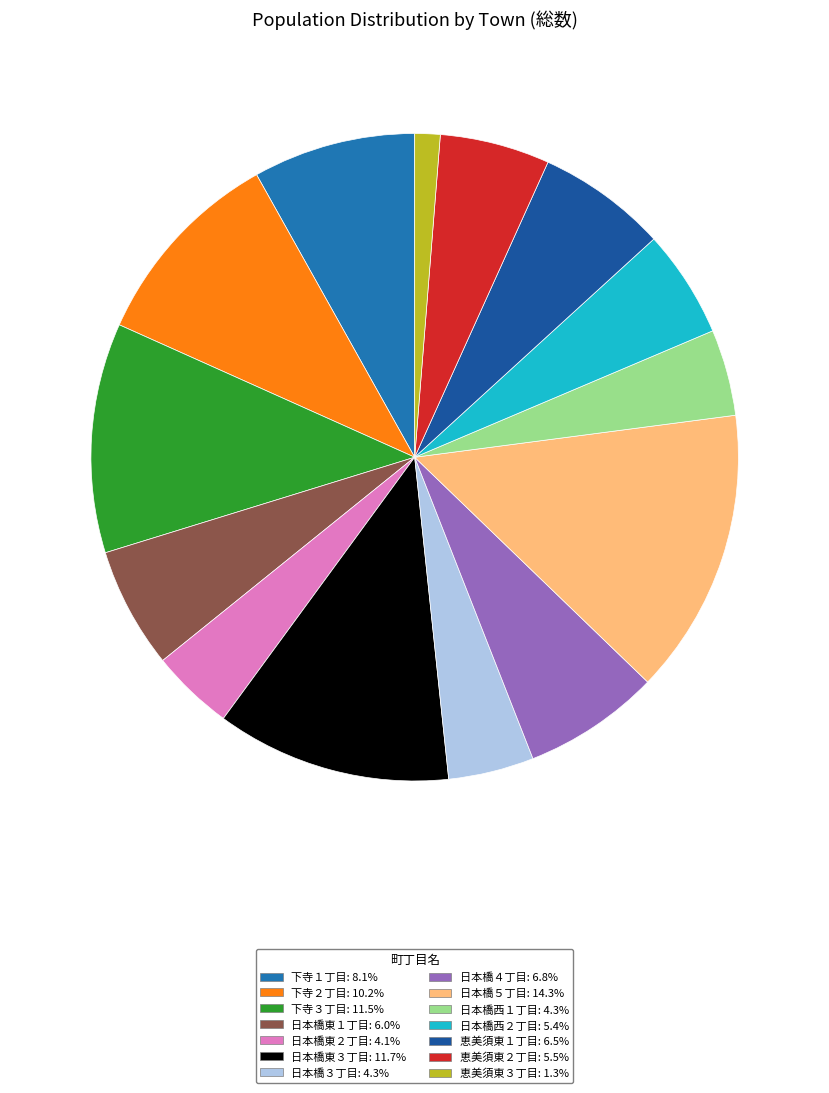

How many slices are in this pie chart?

14